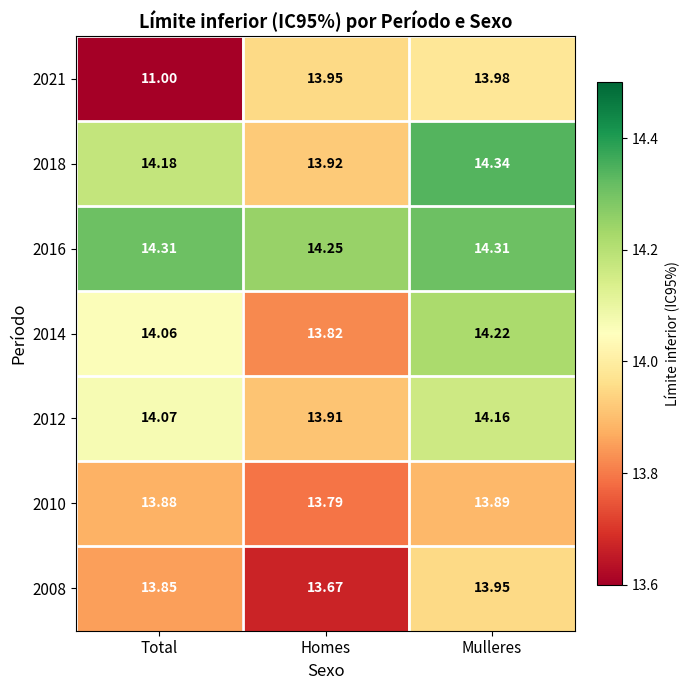

At which category is the sum across all series the highest?

Mulleres